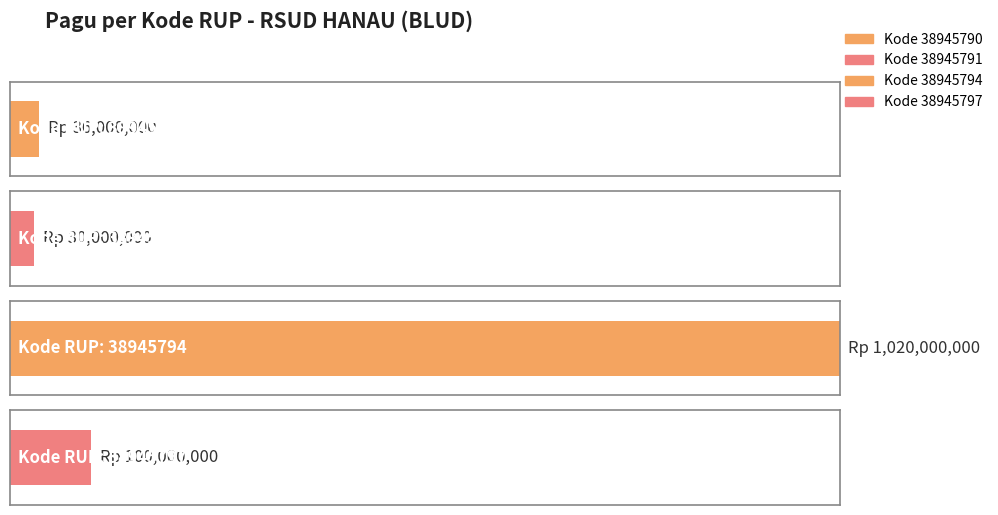

How many values are below 100000000?

2